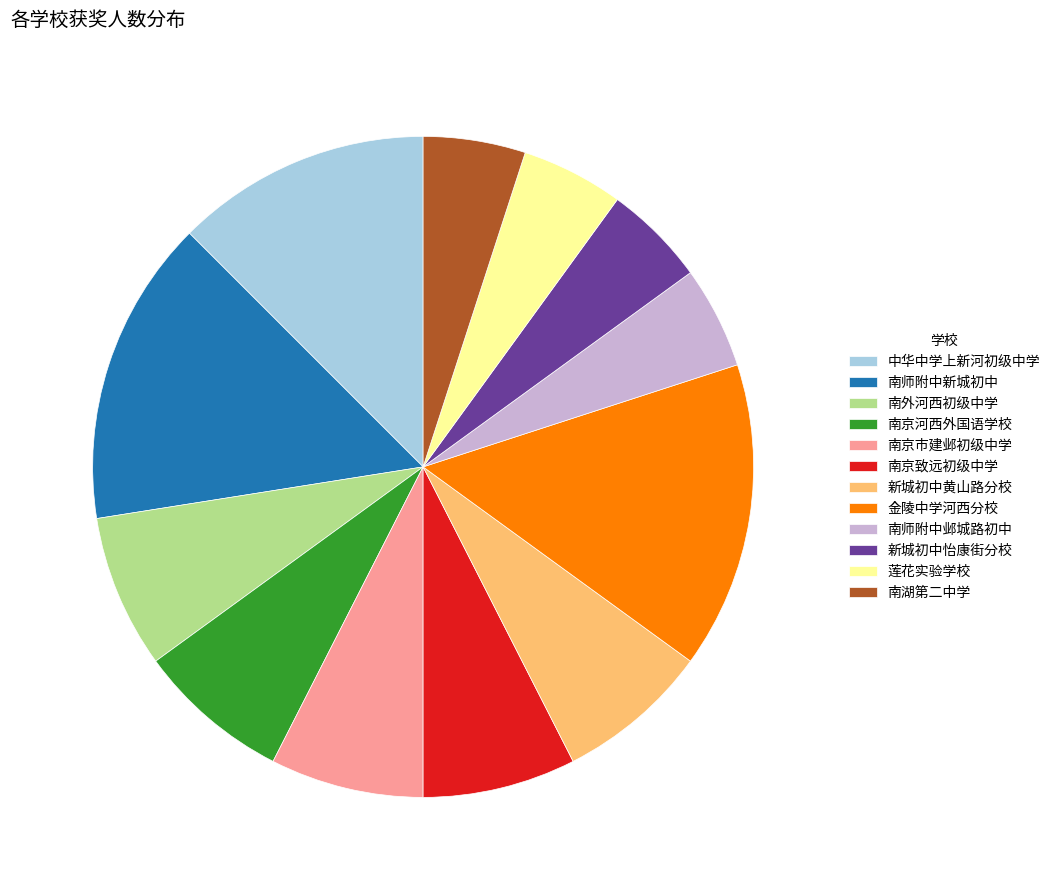

The 莲花实验学校 slice represents 15% of the pie. True or false?

False